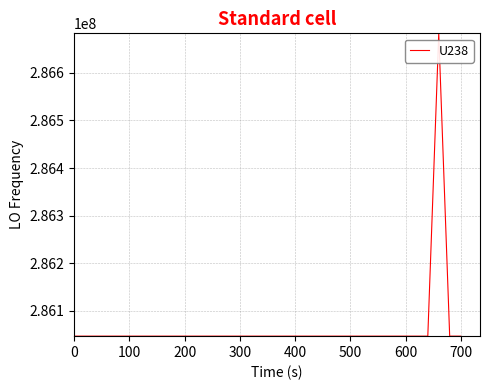

What is the difference between the maximum and minimum values?

635708.6